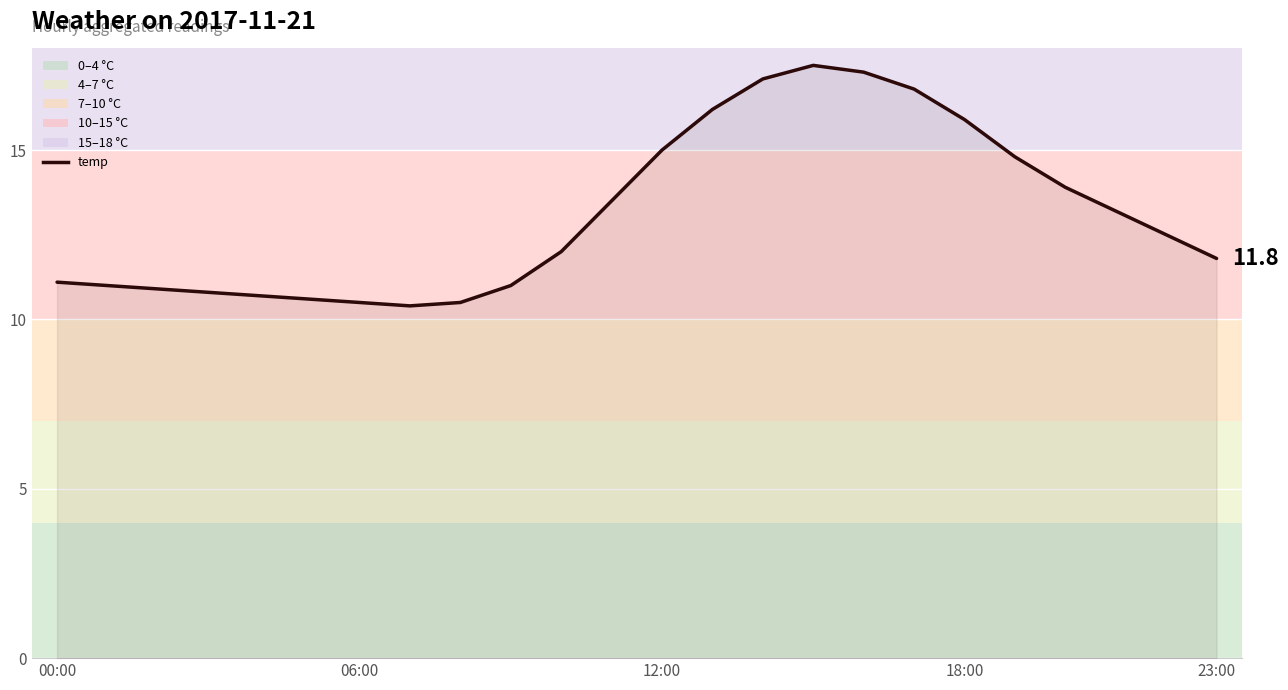

What is the smallest value displayed?

10.4